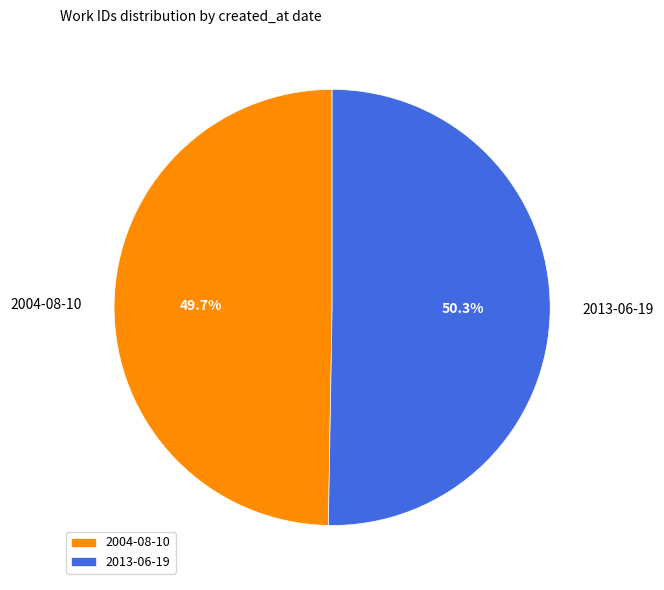

Does 2004-08-10 represent more than half of the total?

No